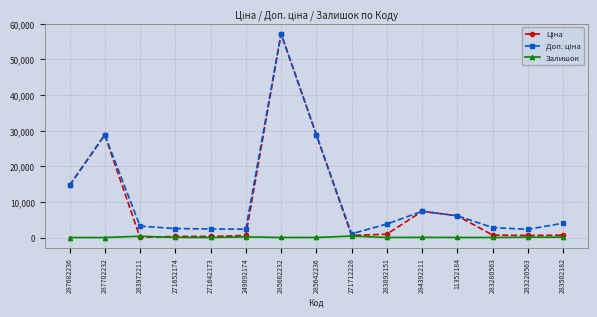

How many data points does each series have?

15